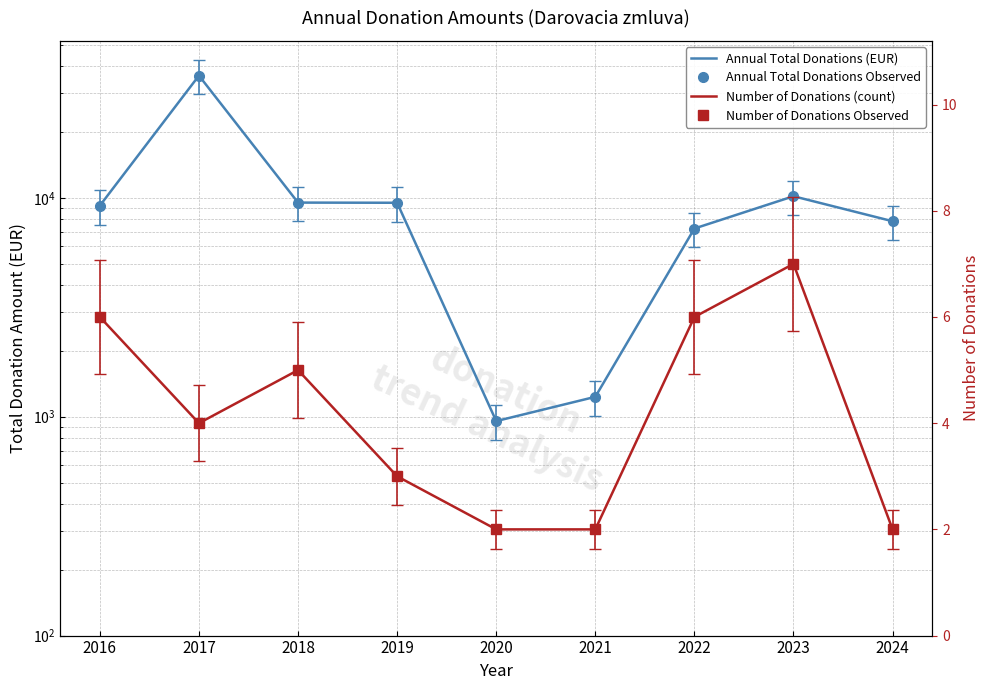

At how many categories does at least one series exceed 22554?

1